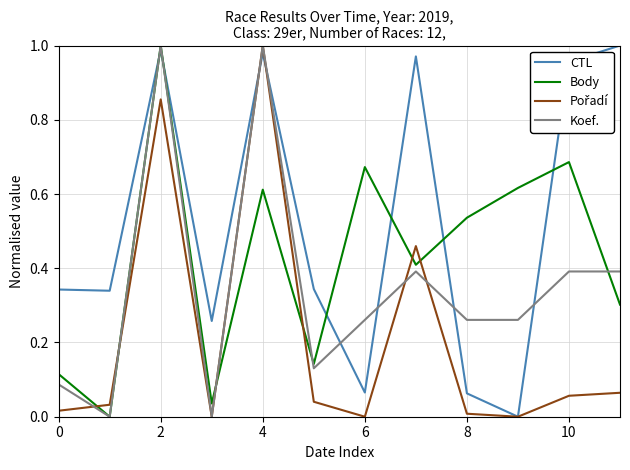

How many intersections are there between Body and CTL?

6